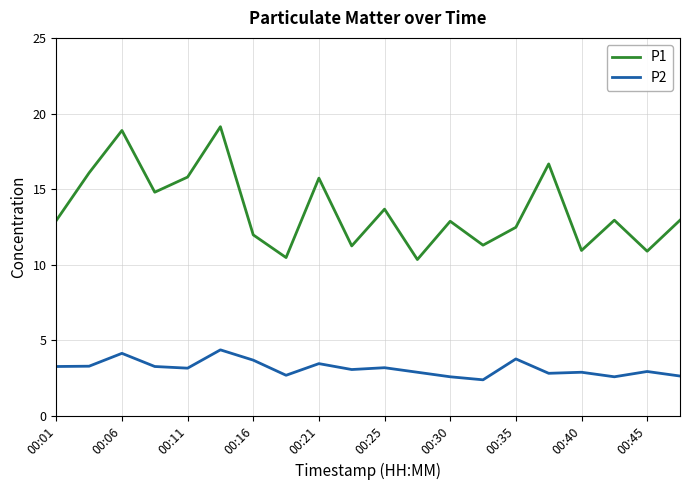

List the series in order of their peak value, highest first.

P1, P2